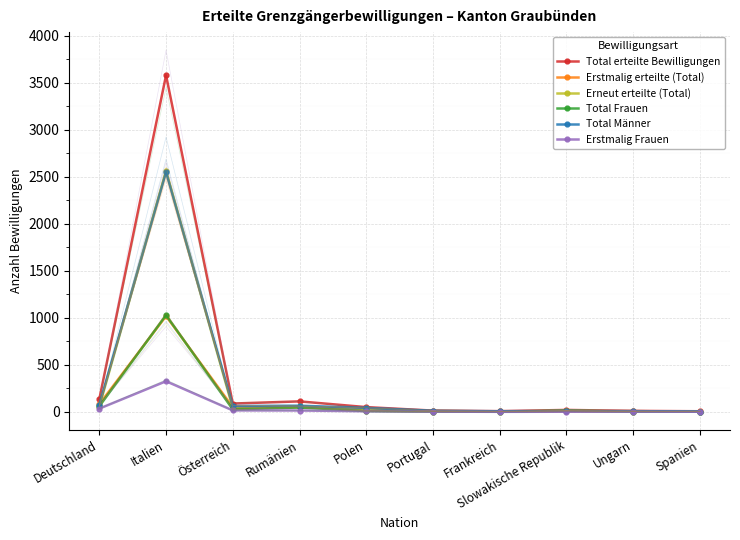

What is the highest value of the Erneut erteilte (Total) series?

2560